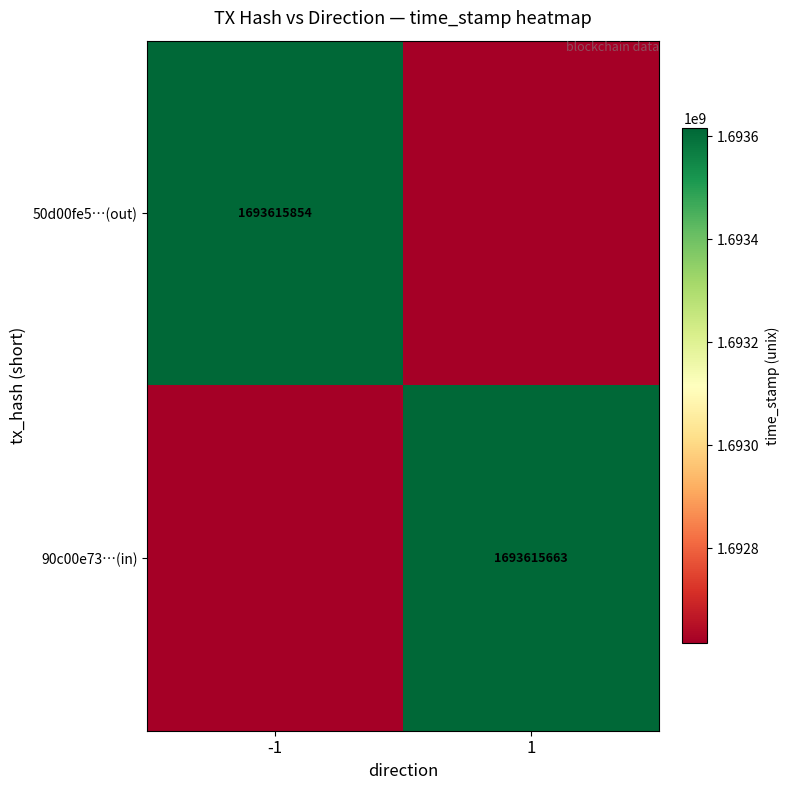

The value of 50d00fe5…(out) at -1 is 1693615854. True or false?

True